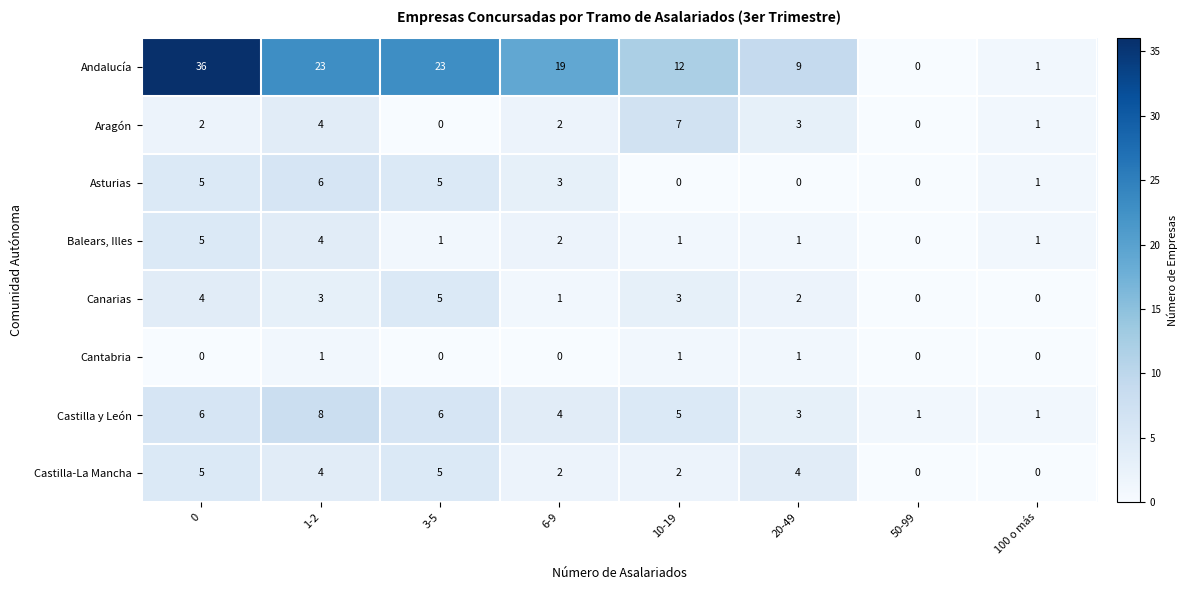

At how many categories does at least one series exceed 14?

4